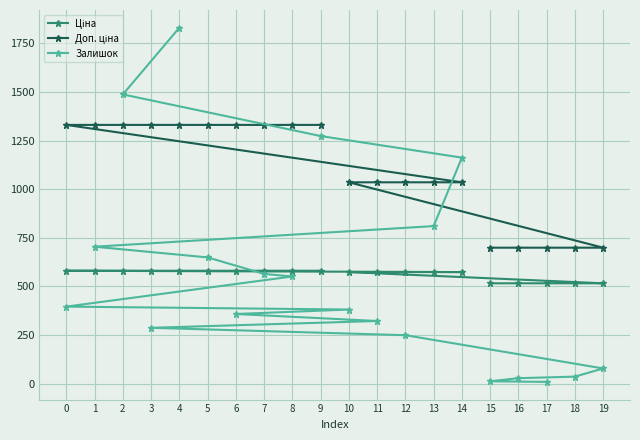

The value of Ціна at 5 is 150.5. True or false?

False